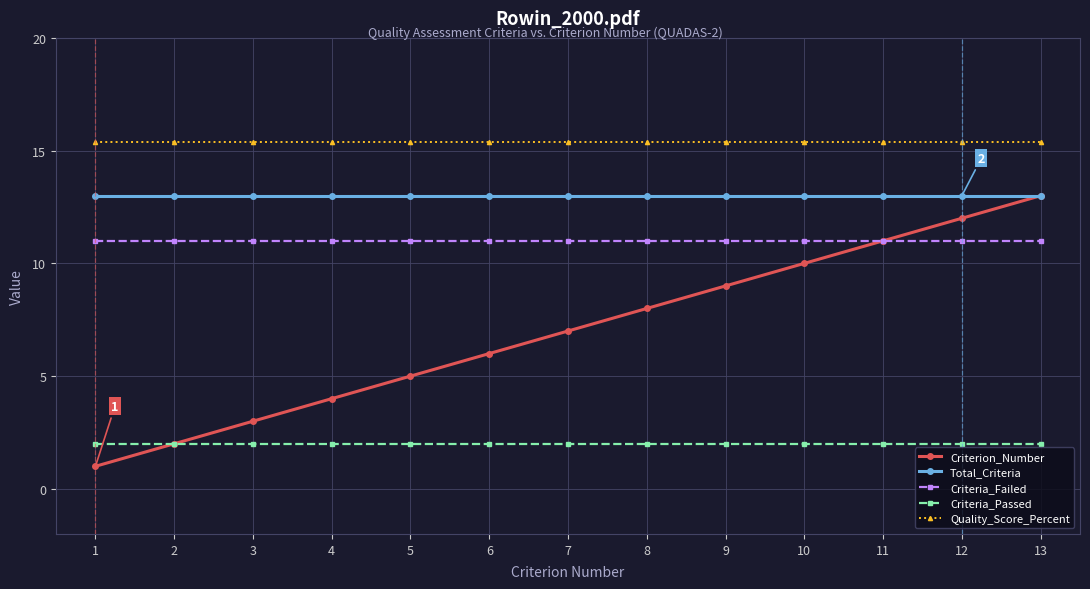

Count the number of categories in the chart.

13